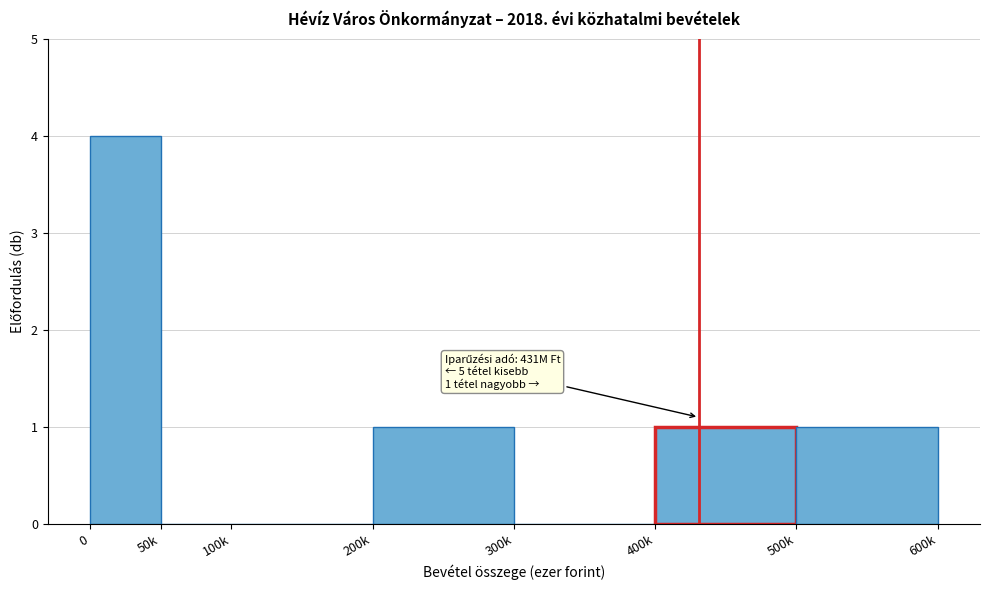

Reading left to right, transcribe all the data shown in this chart.

0=4	50k=0	100k=0	200k=1	300k=0	400k=1	500k=1